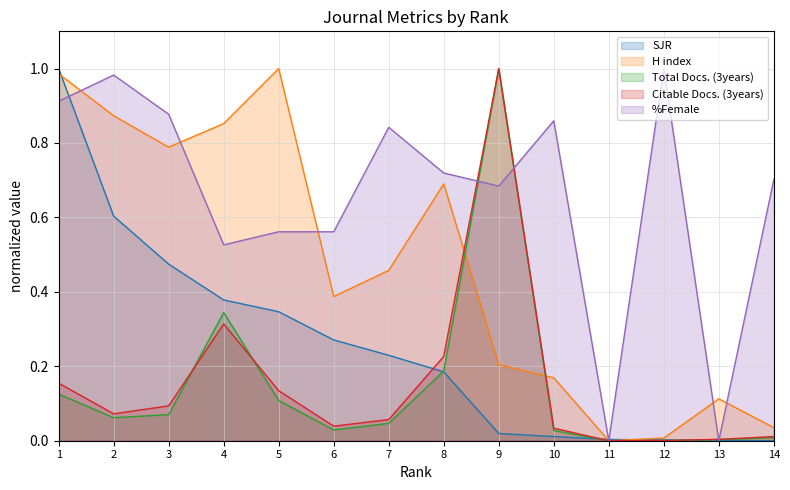

What is the average value of the Total Docs. (3years) series?

0.1